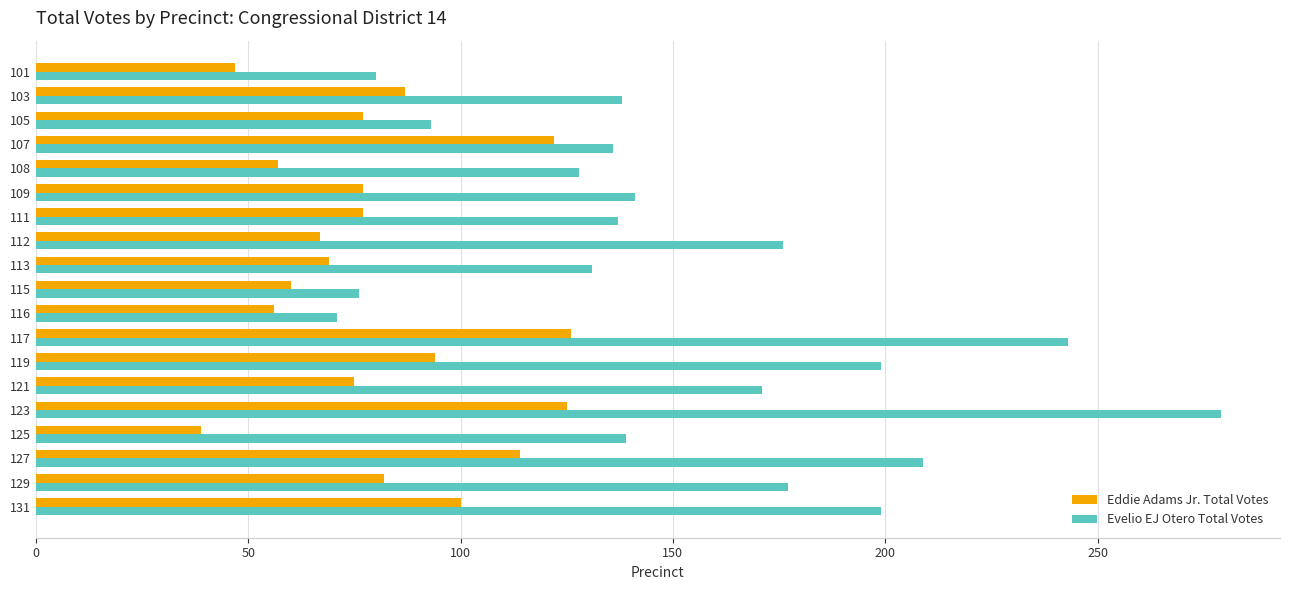

What is the minimum value for Eddie Adams Jr. Total Votes?

39